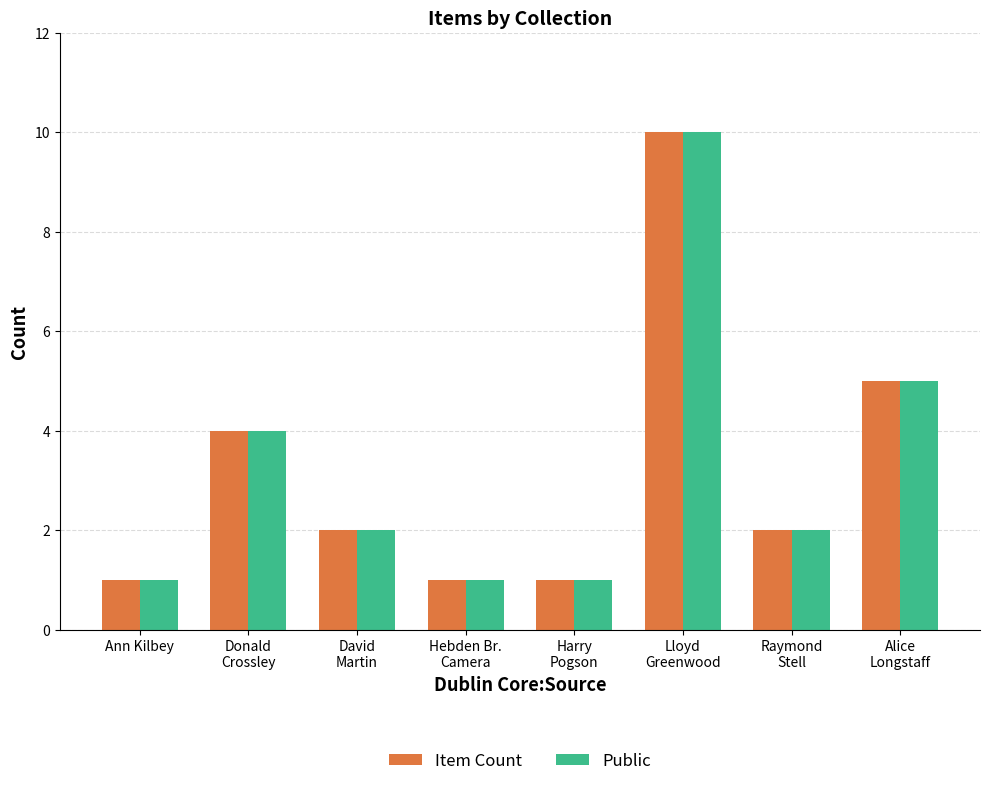

What are all the series names shown in the legend?

Item Count, Public